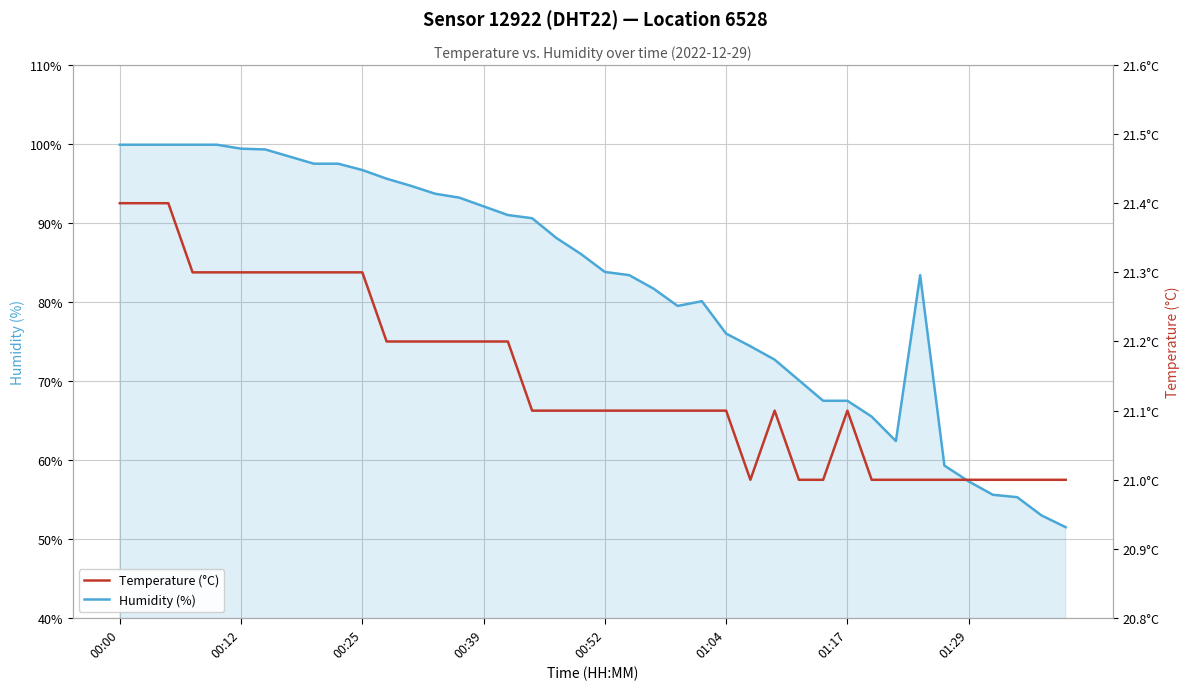

At which category does Temperature (°C) reach its first local valley?

26